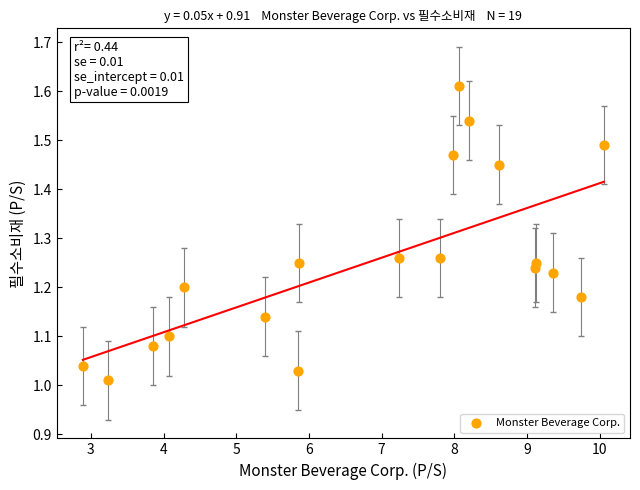

What is the range of X values (max minus min)?

7.2